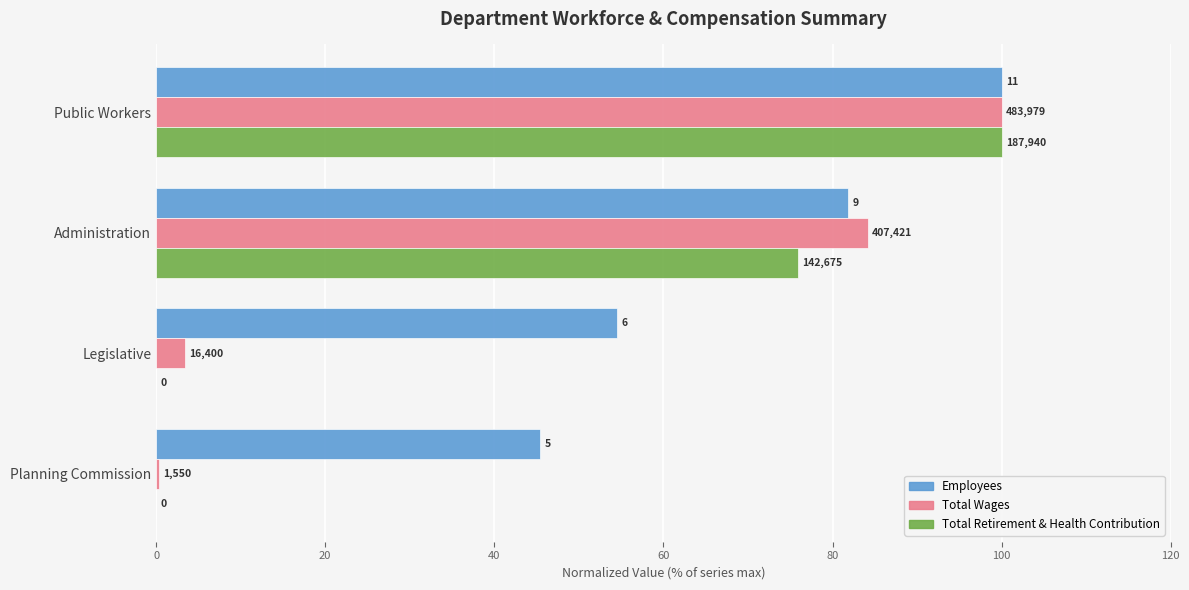

How many bars are there in each group?

3